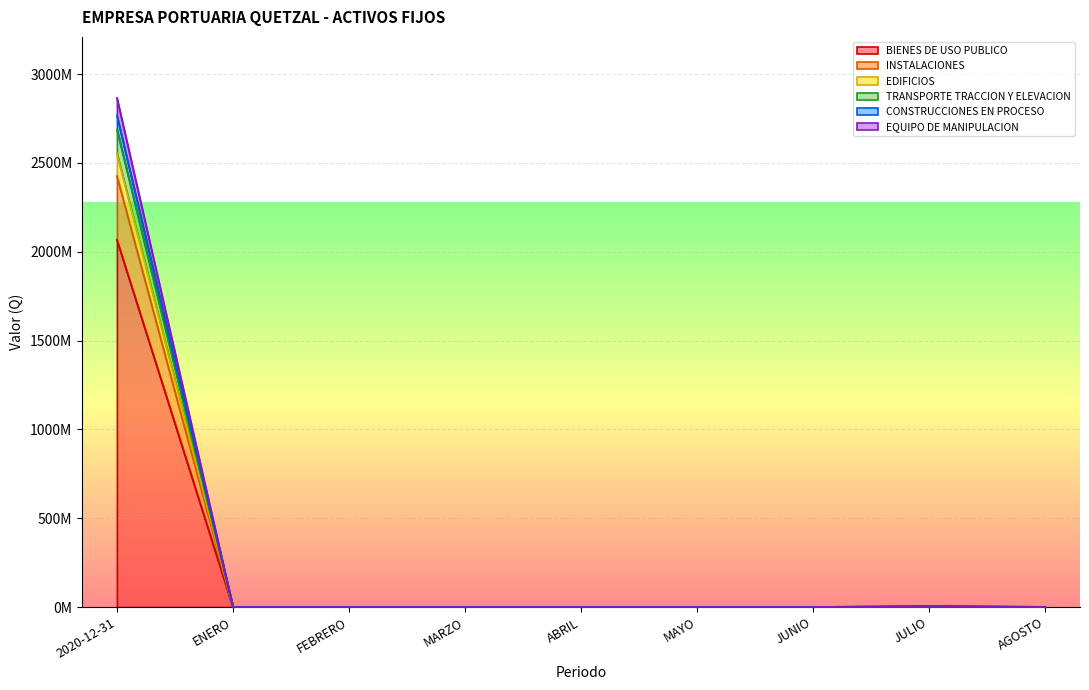

Which series has the largest total across all categories?

EQUIPO DE MANIPULACION